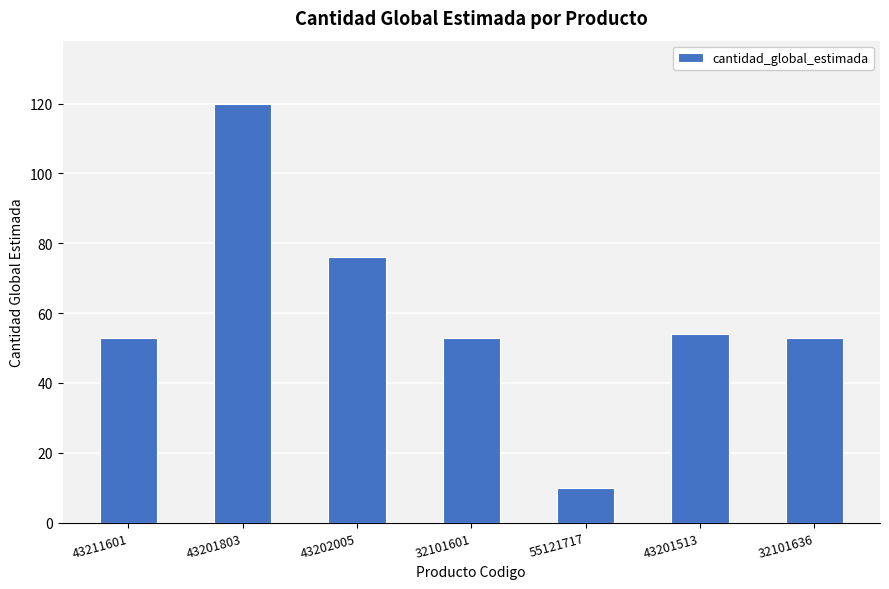

How many bars are there in total?

7